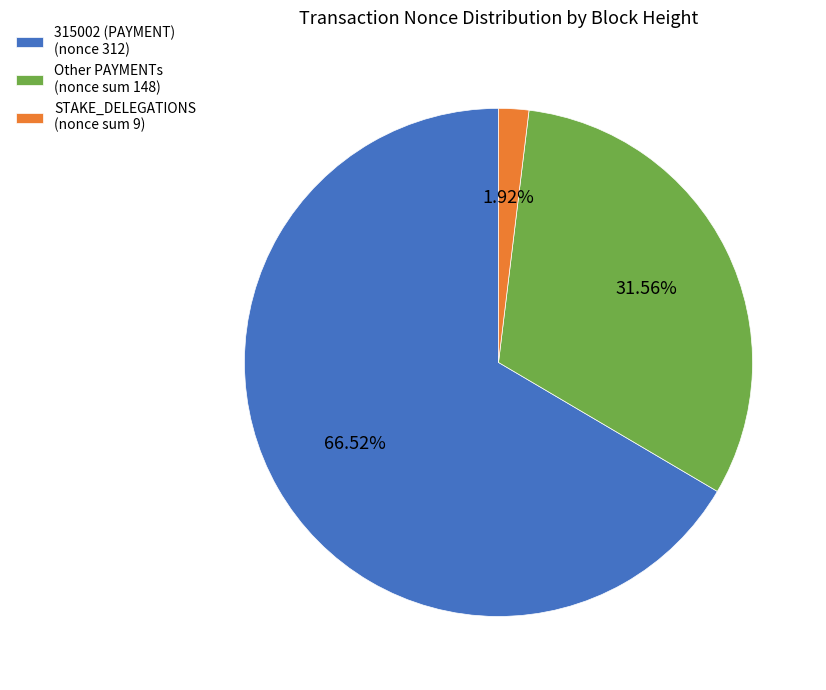

Do STAKE_DELEGATIONS (nonce sum 9) and Other PAYMENTs (nonce sum 148) together represent more than half of the pie?

No